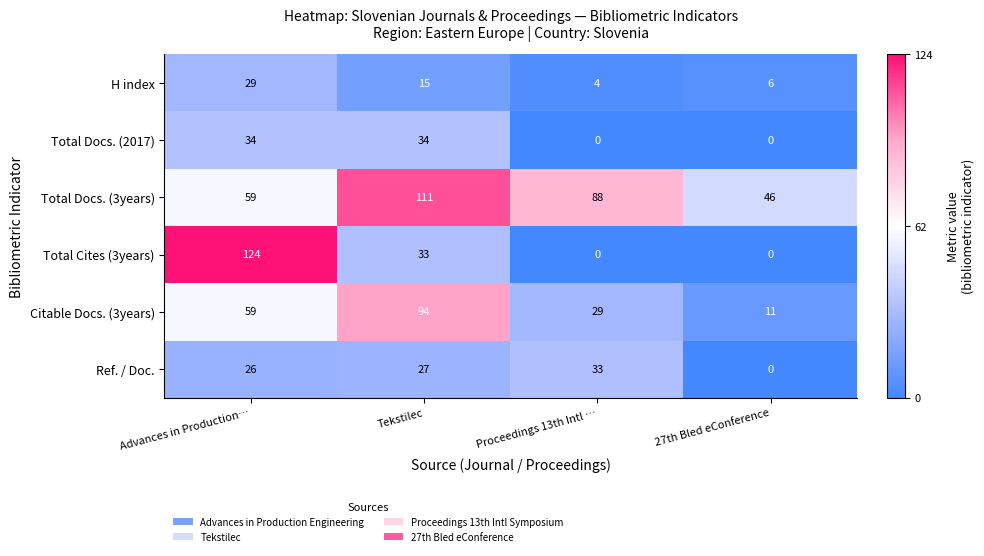

Which category has the highest value across all series?

Advances in Production…